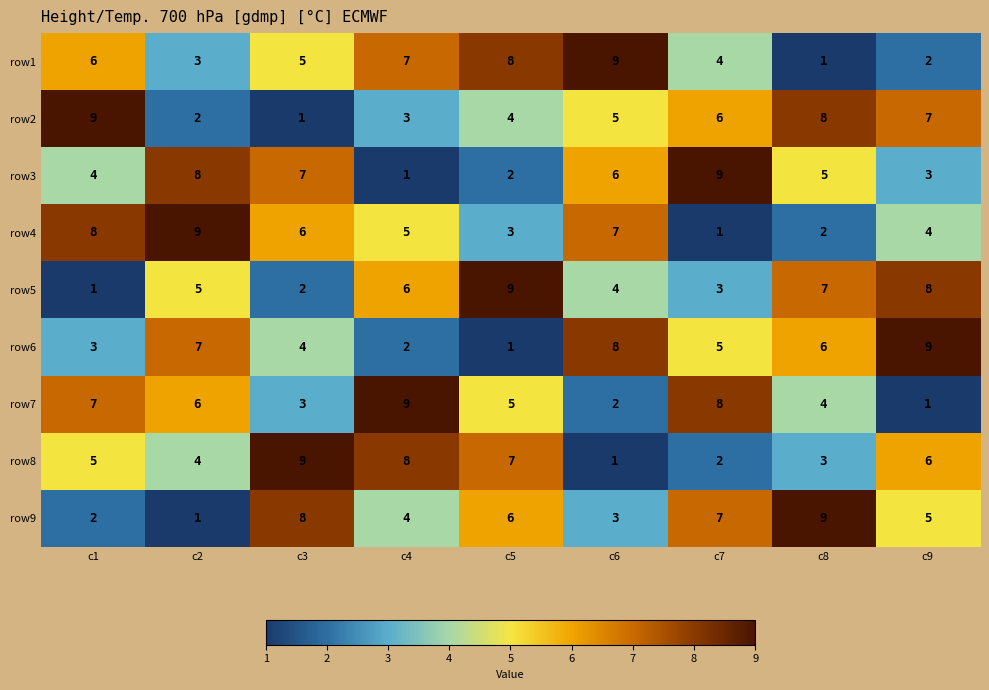

At how many categories does at least one series exceed 4?

9